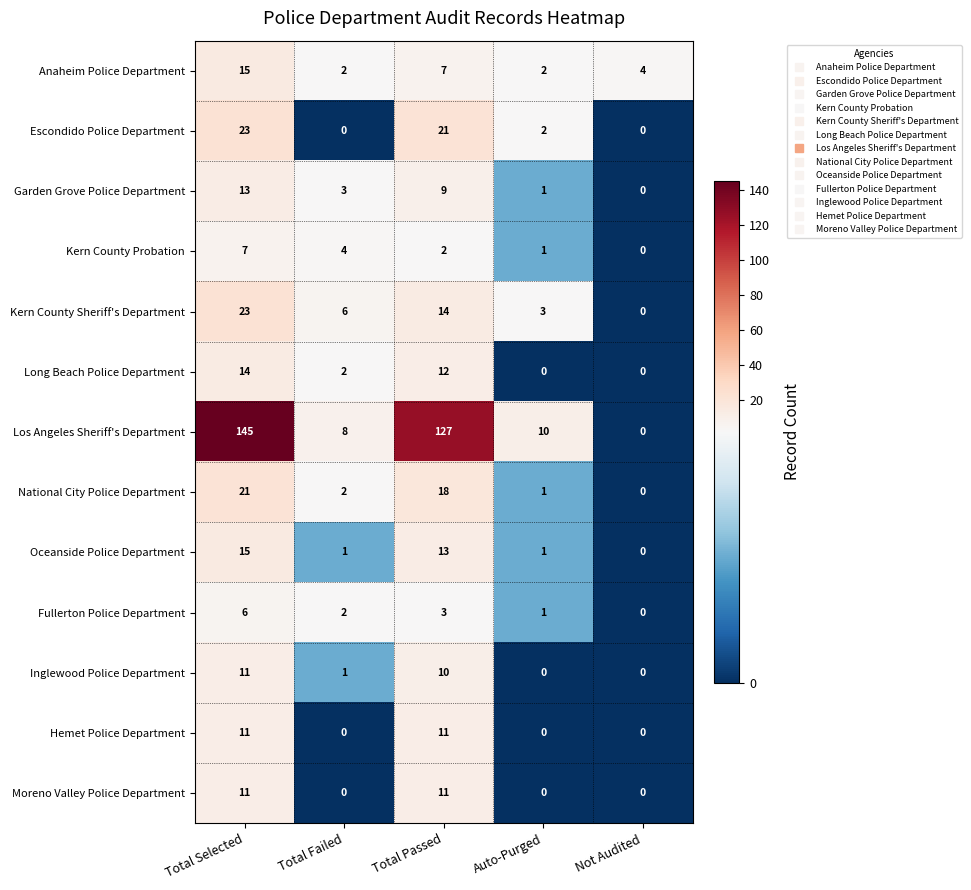

True or false: Inglewood Police Department has a value of 0 at Auto-Purged.

True